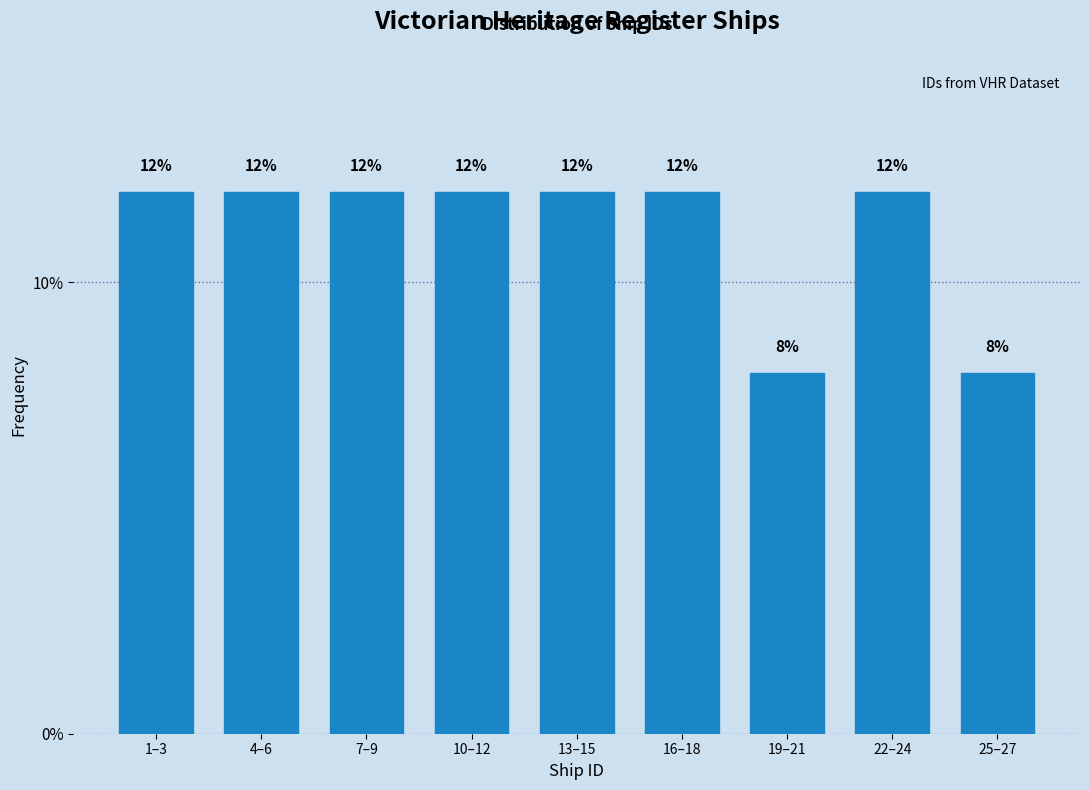

Reading left to right, transcribe all the data shown in this chart.

12	12	12	12	12	12	8	12	8